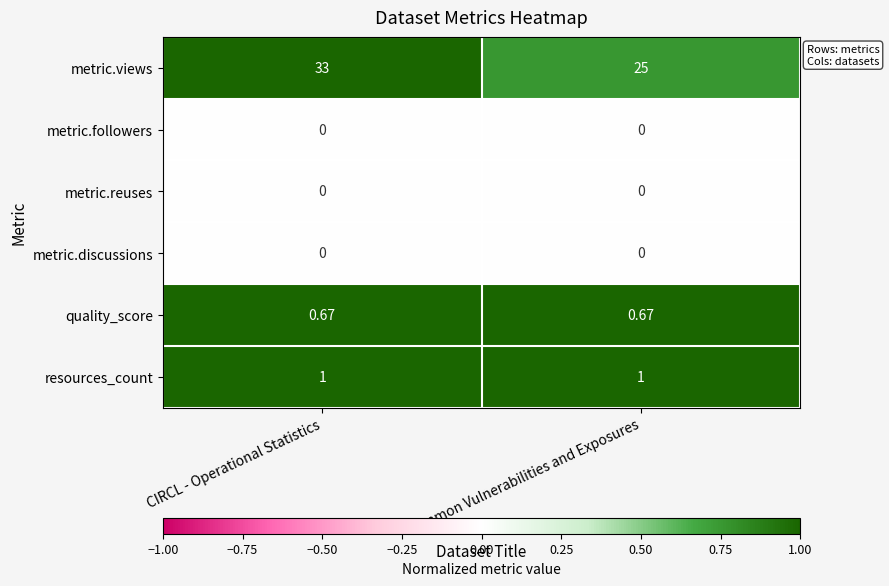

Which category has the highest value across all series?

CIRCL - Operational Statistics